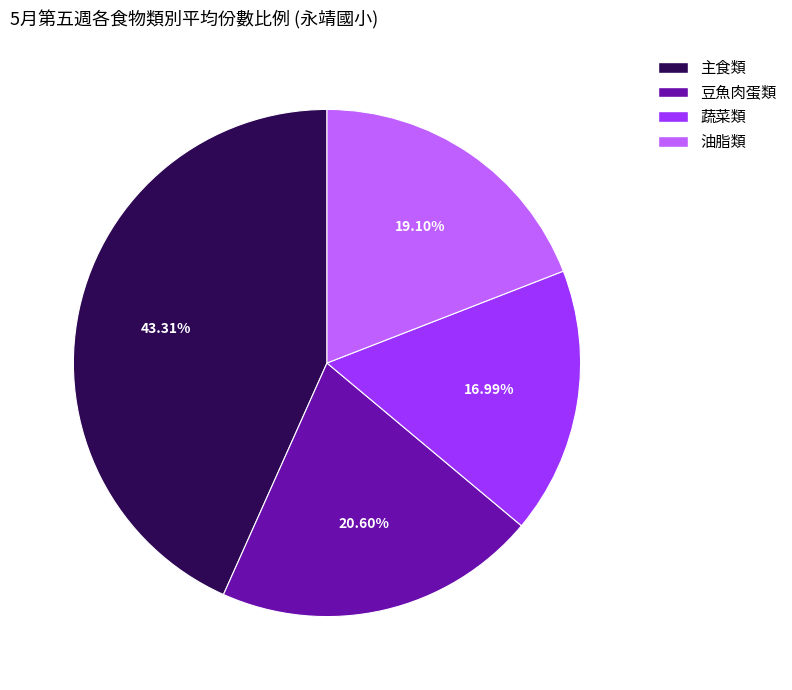

Is there a majority slice in this chart?

No